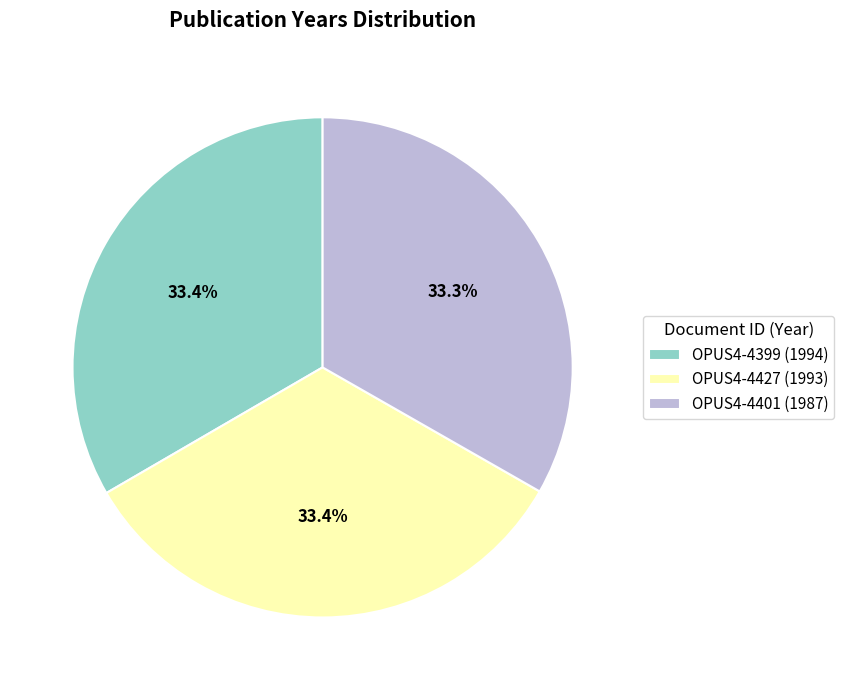

Is there a majority slice in this chart?

No